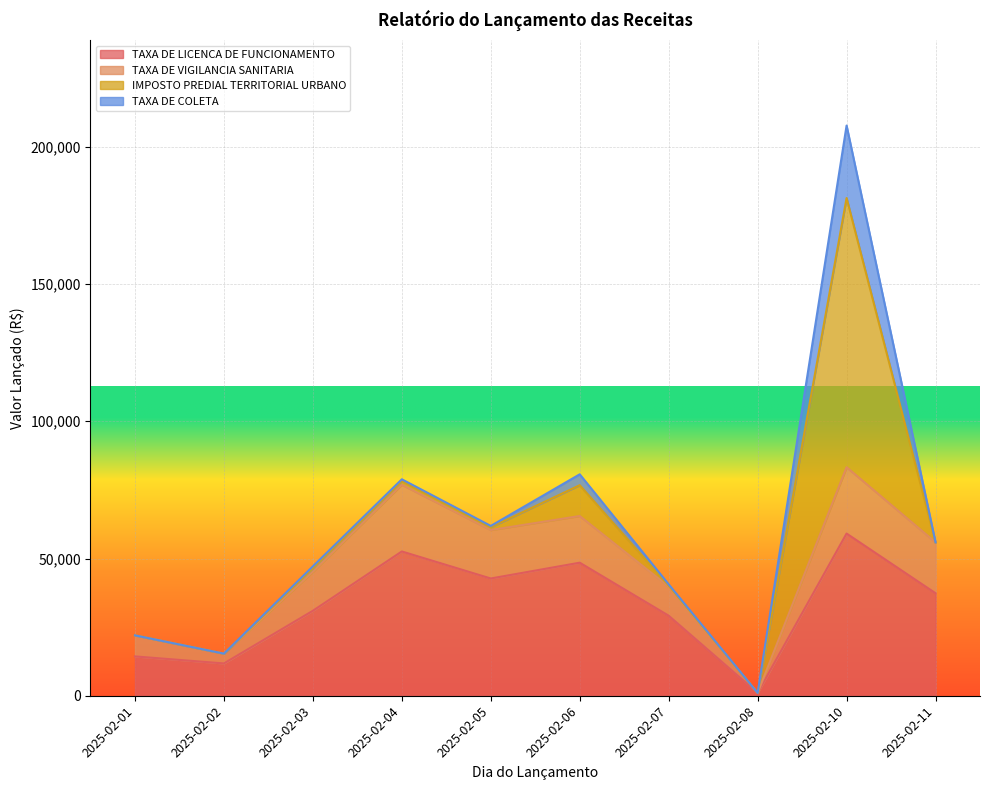

True or false: TAXA DE LICENCA DE FUNCIONAMENTO has a value of 101223.4 at 2025-02-10.

False